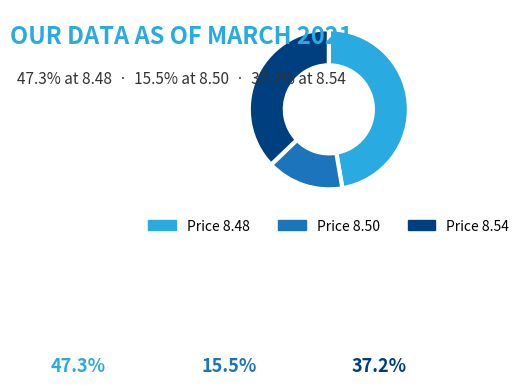

Is there a majority slice in this chart?

No